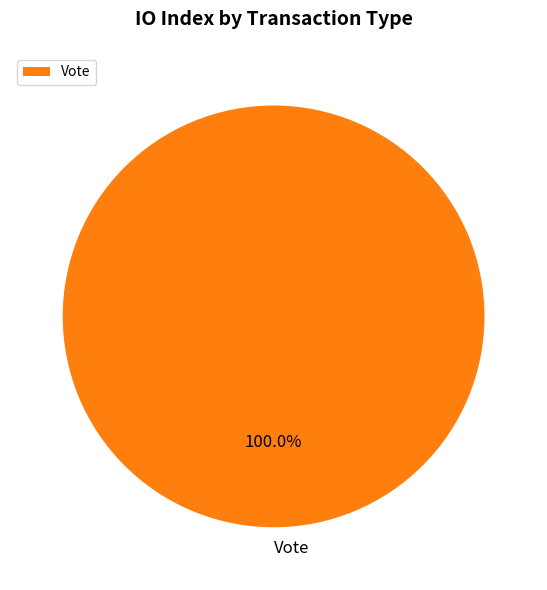

Rank the categories by value from highest to lowest.

Vote